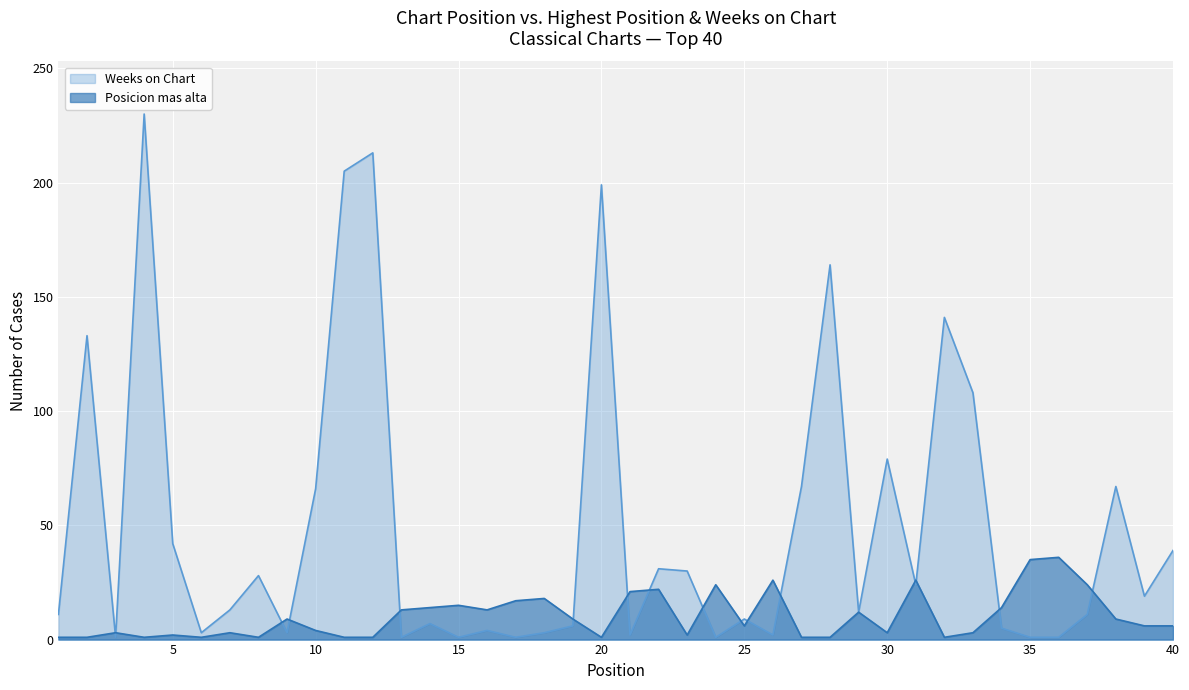

Reading left to right, transcribe all the data shown in this chart.

Posicion mas alta: 1=1	2=1	3=3	4=1	5=2	6=1	7=3	8=1	9=9	10=4	11=1	12=1	13=13	14=14	15=15	16=13	17=17	18=18	19=9	20=1	21=21	22=22	23=2	24=24	25=6	26=26	27=1	28=1	29=12	30=3	31=26	32=1	33=3	34=14	35=35	36=36	37=24	38=9	39=6	40=6
Weeks on Chart: 1=11	2=133	3=1	4=230	5=42	6=3	7=13	8=28	9=3	10=66	11=205	12=213	13=1	14=7	15=1	16=4	17=1	18=3	19=6	20=199	21=2	22=31	23=30	24=1	25=9	26=2	27=67	28=164	29=12	30=79	31=24	32=141	33=108	34=5	35=1	36=1	37=11	38=67	39=19	40=39